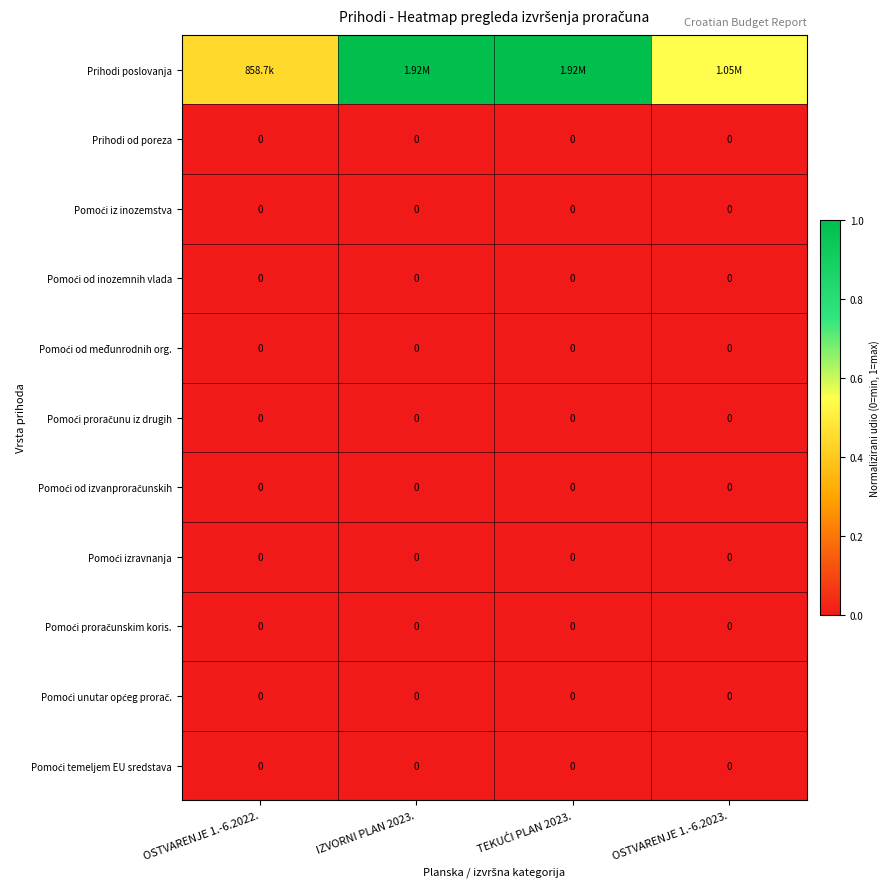

At how many categories does at least one series exceed 0?

4